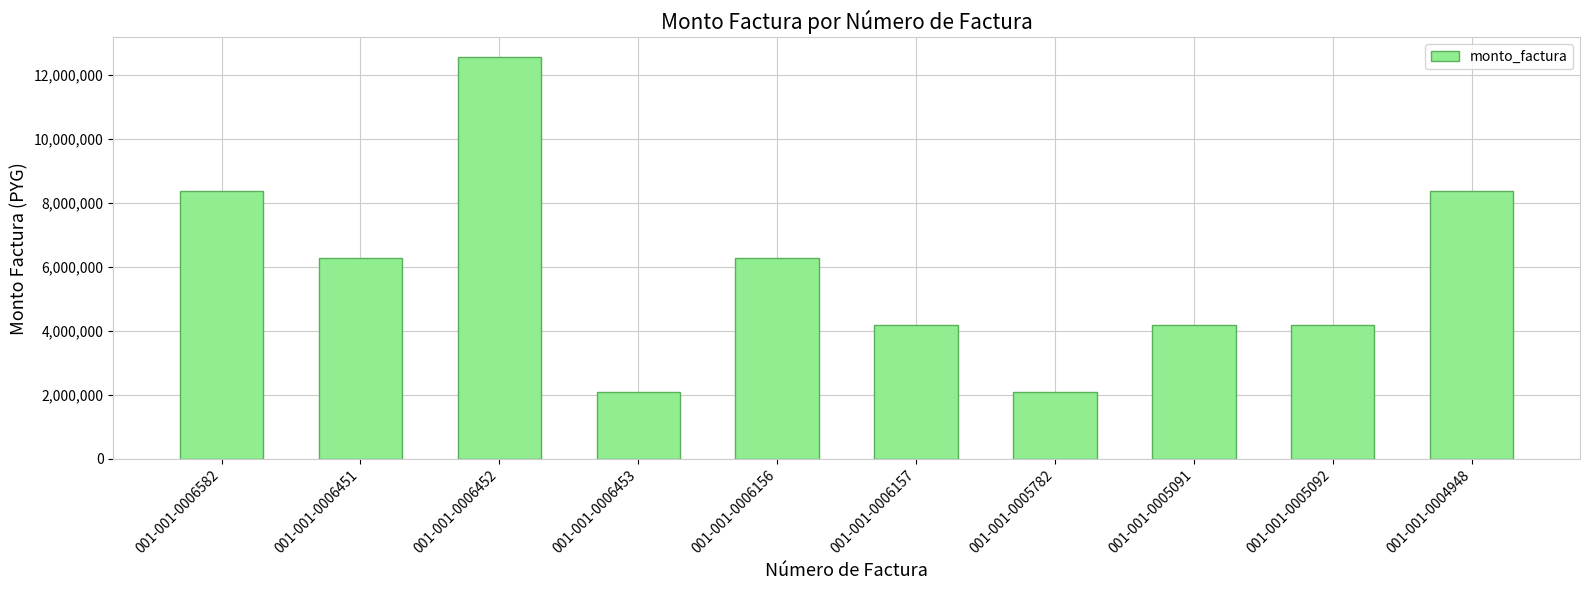

Approximately how many times larger is the value at 001-001-0006452 compared to 001-001-0006156?

2.0